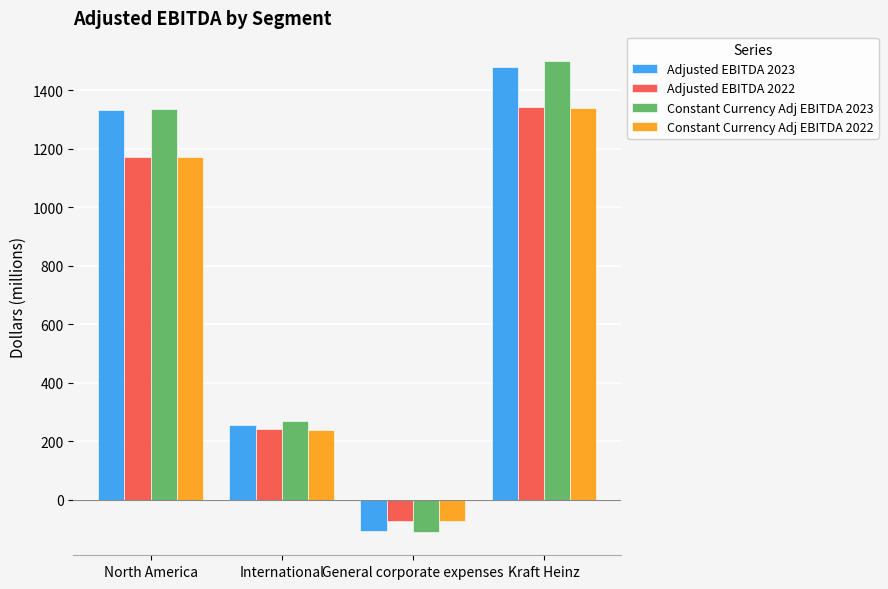

What is the sum of all Constant Currency Adj EBITDA 2022 values?

2680